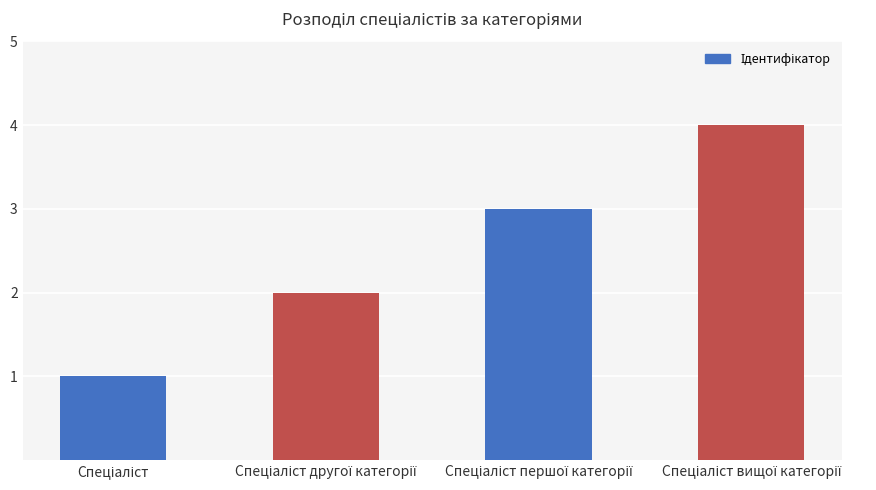

How many data points does each series have?

4